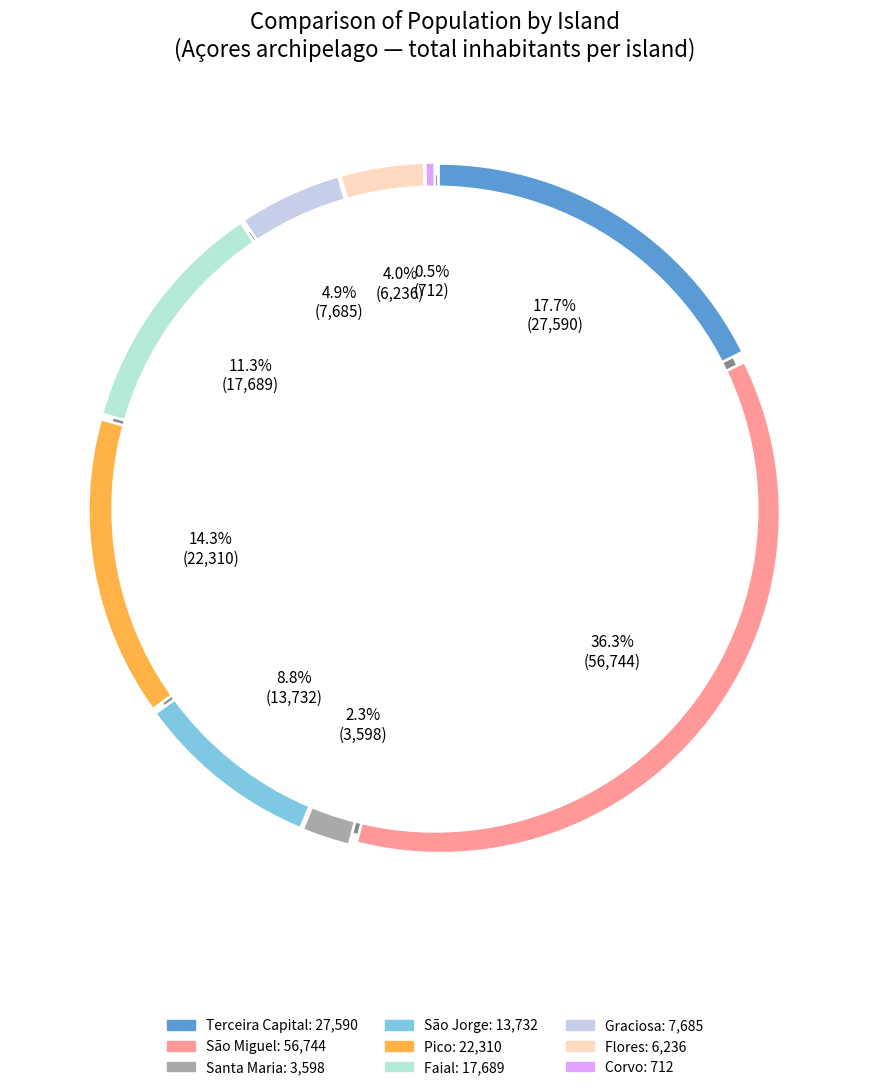

True or false: Corvo accounts for 0% of the total.

True